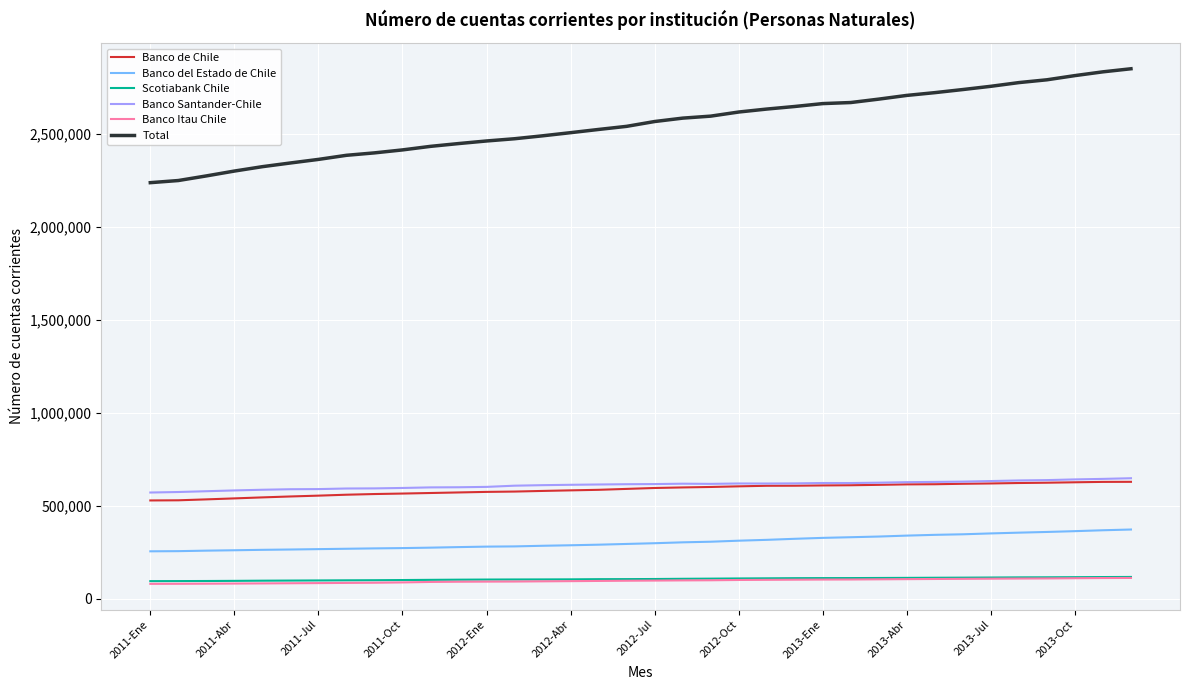

What is the minimum value shown in the chart?

80534